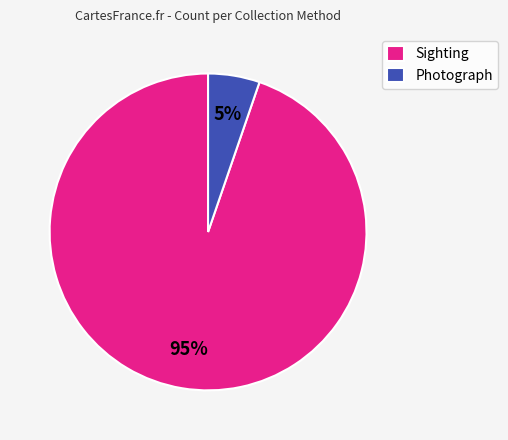

To the nearest percent, what is the combined percentage of Photograph and Sighting?

100%